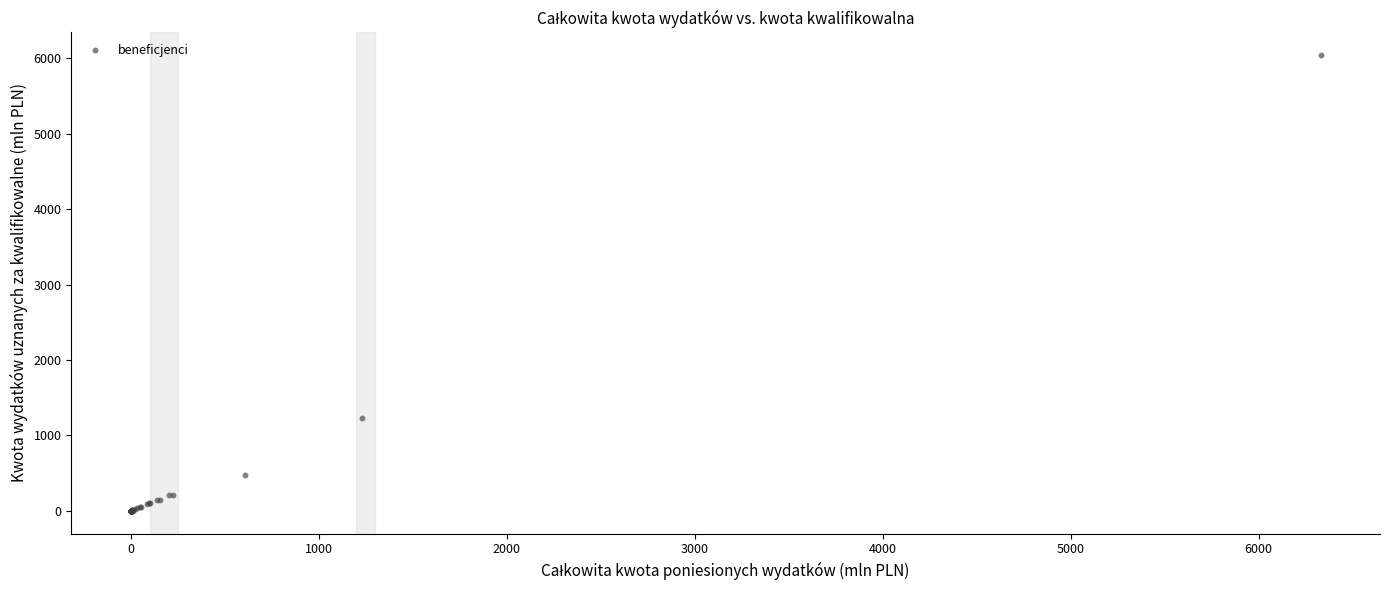

What Y value in the scatter plot is closest to 3020?

1229.2